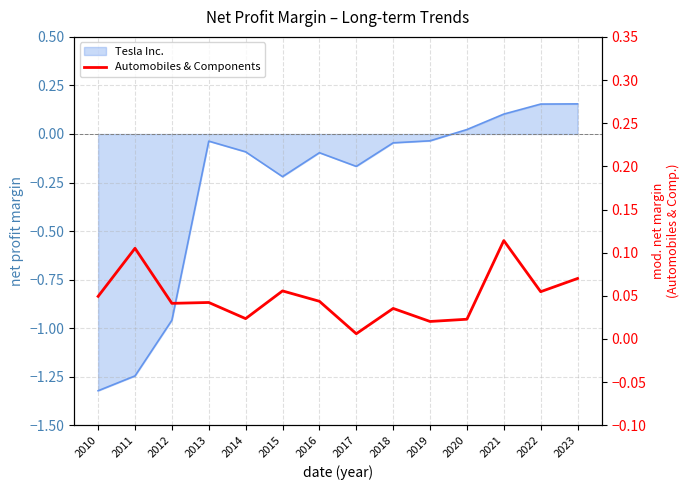

True or false: there are more than 1 points higher than both neighbors.

True